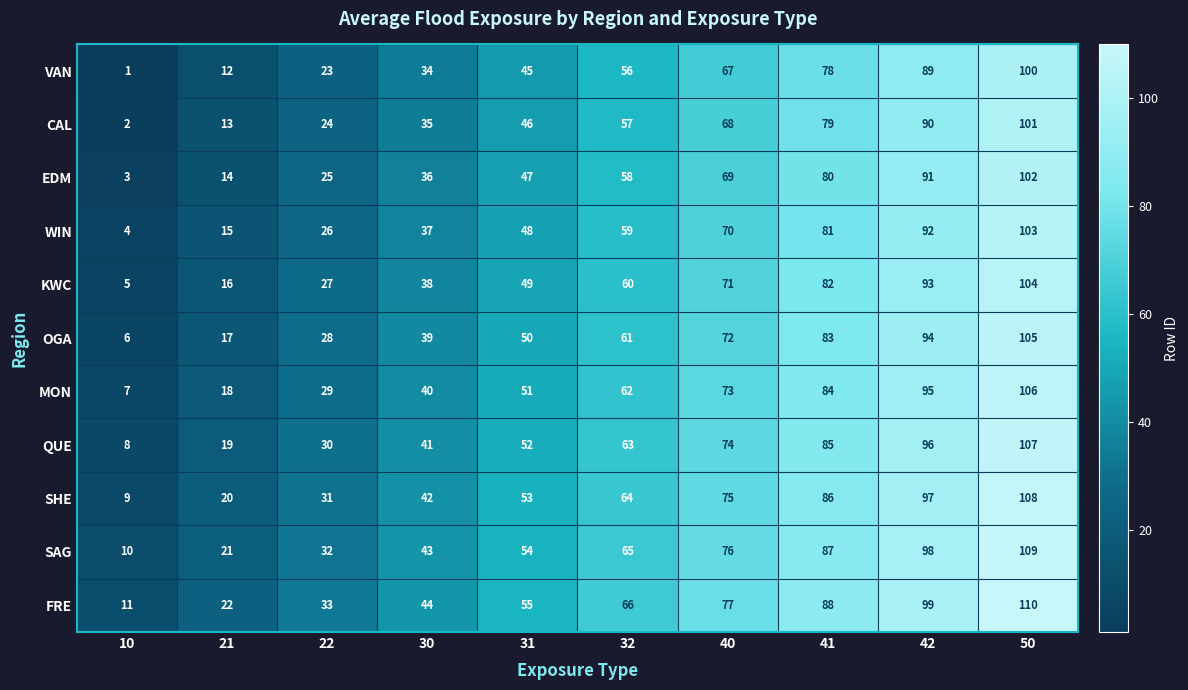

At which label is EDM closest to 52?

31